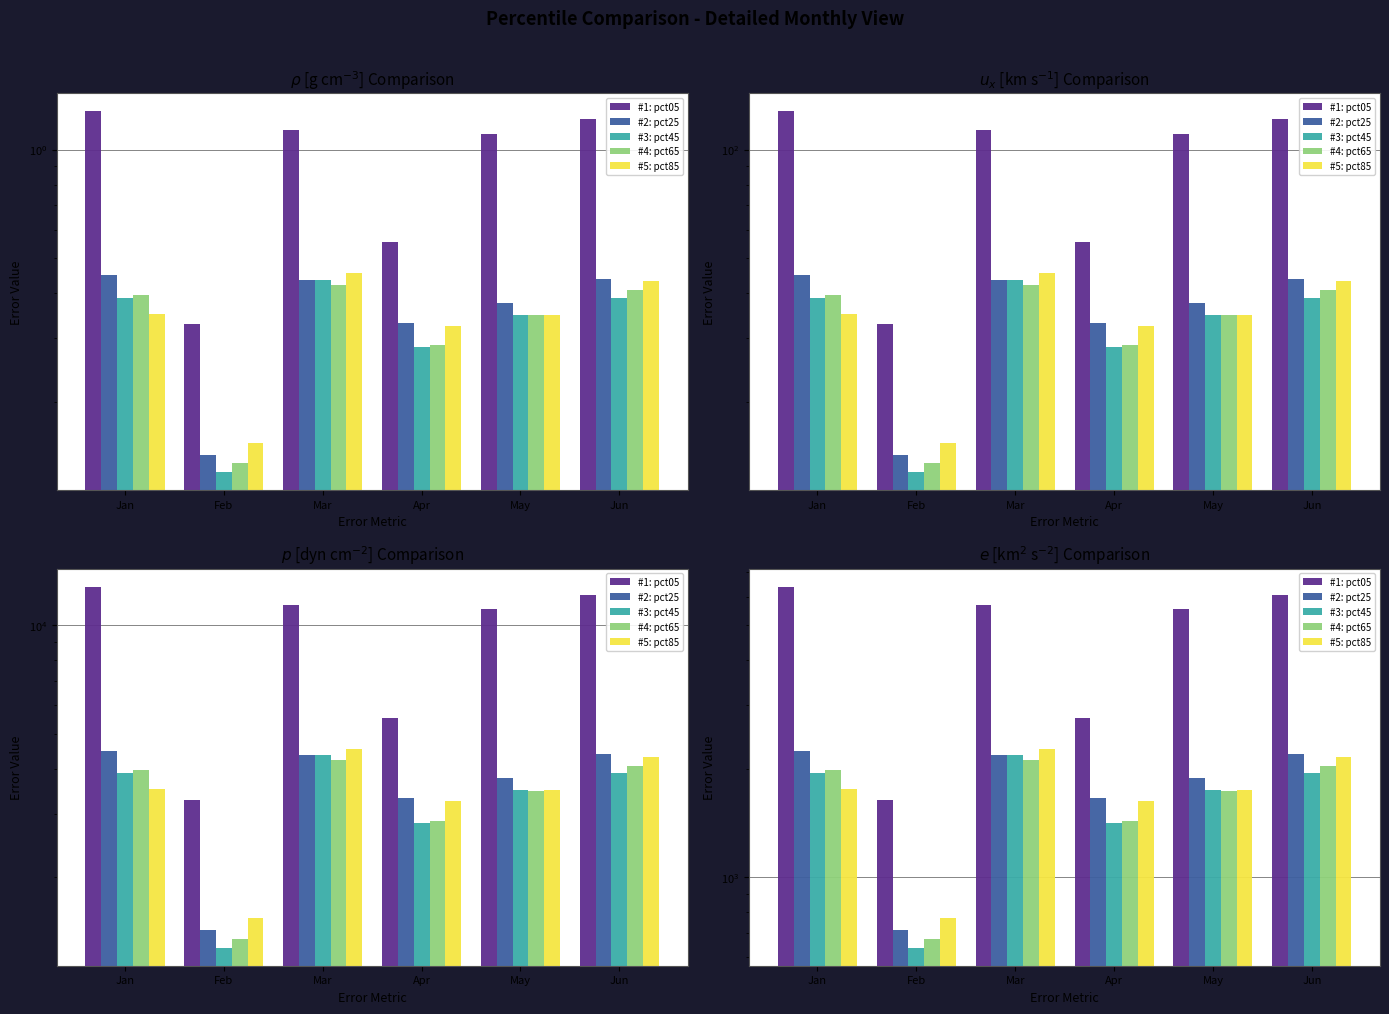

What is the difference between the highest and lowest values at Feb?

1002.9